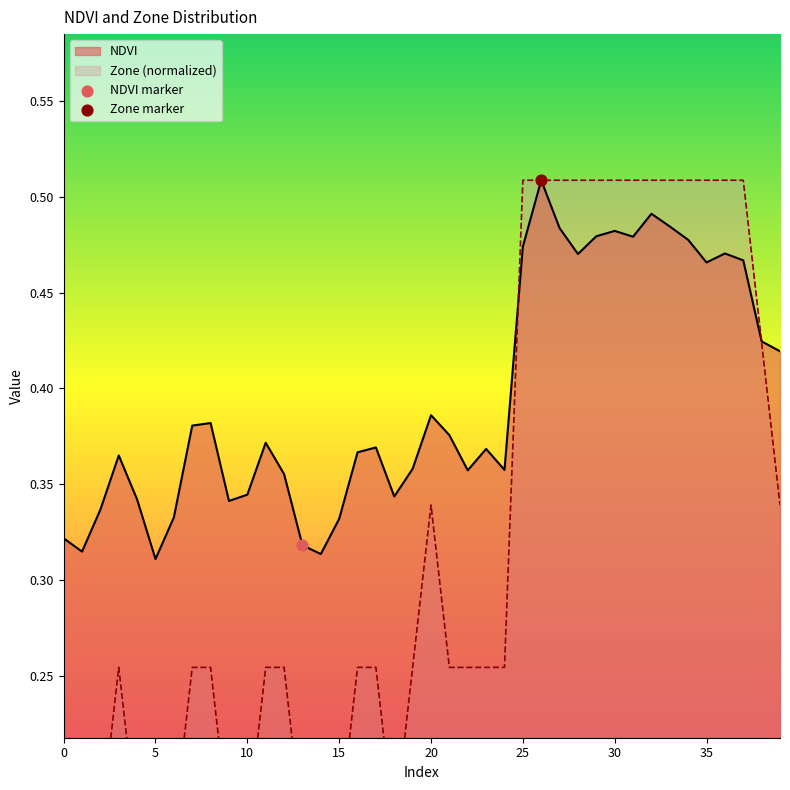

What is the total value across all series at 23?

0.6